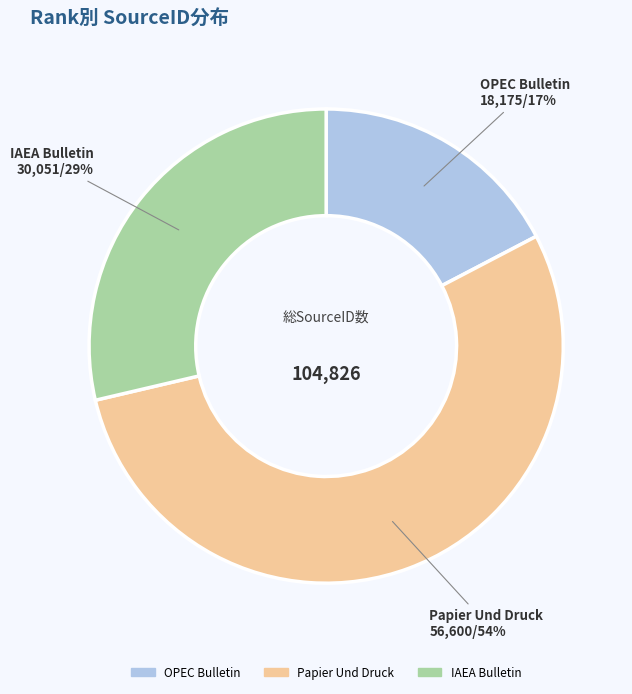

Approximately how many times larger is the value at Papier Und Druck compared to IAEA Bulletin?

1.9